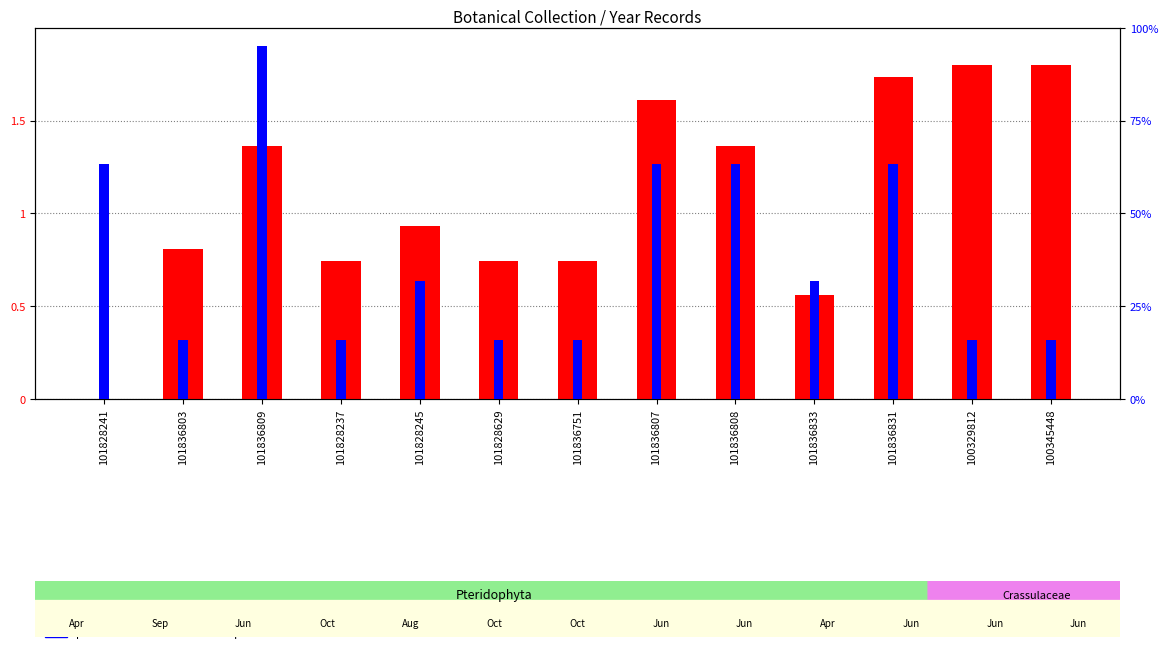

What position from the right is 101836751?

7